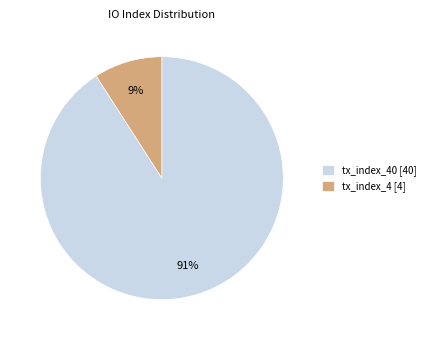

To the nearest percent, what is the difference between the largest and smallest slice percentages?

82%